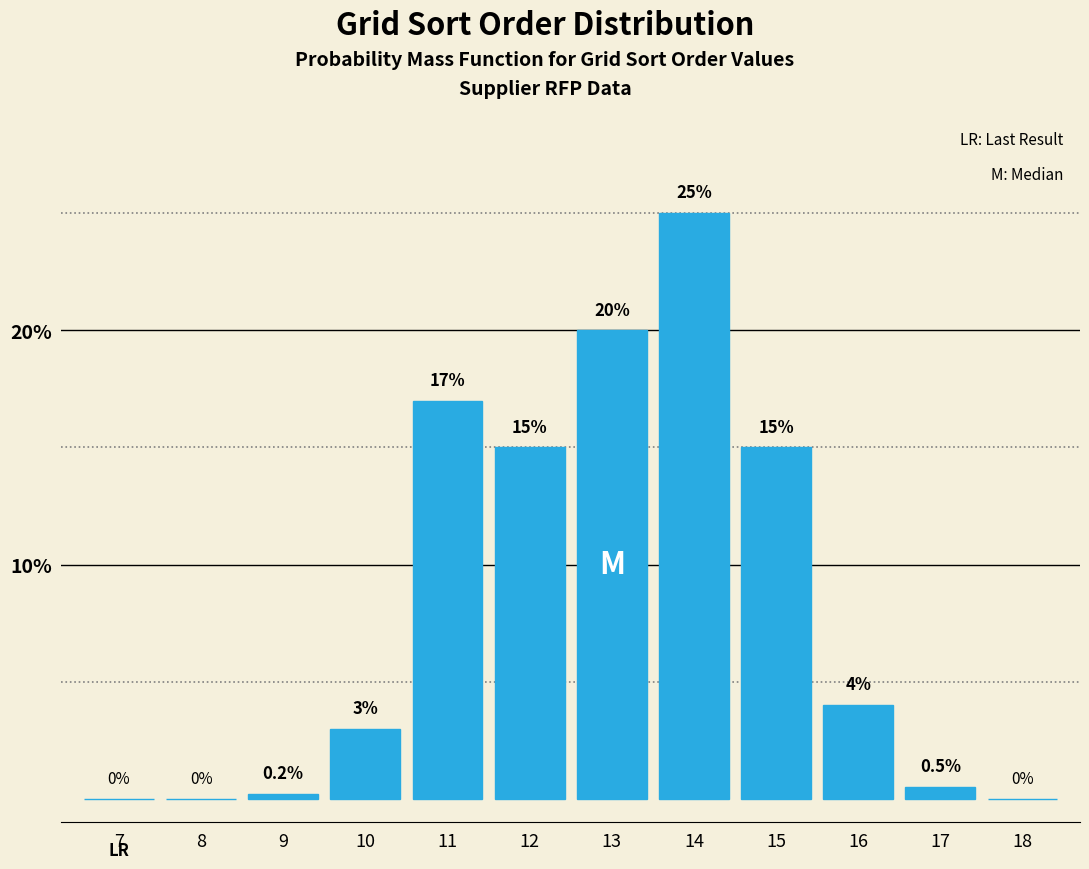

Reading right to left, list all the values displayed in this chart.

18=0.0	17=0.5	16=4.0	15=15.0	14=25.0	13=20.0	12=15.0	11=17.0	10=3.0	9=0.2	8=0.0	7=0.0